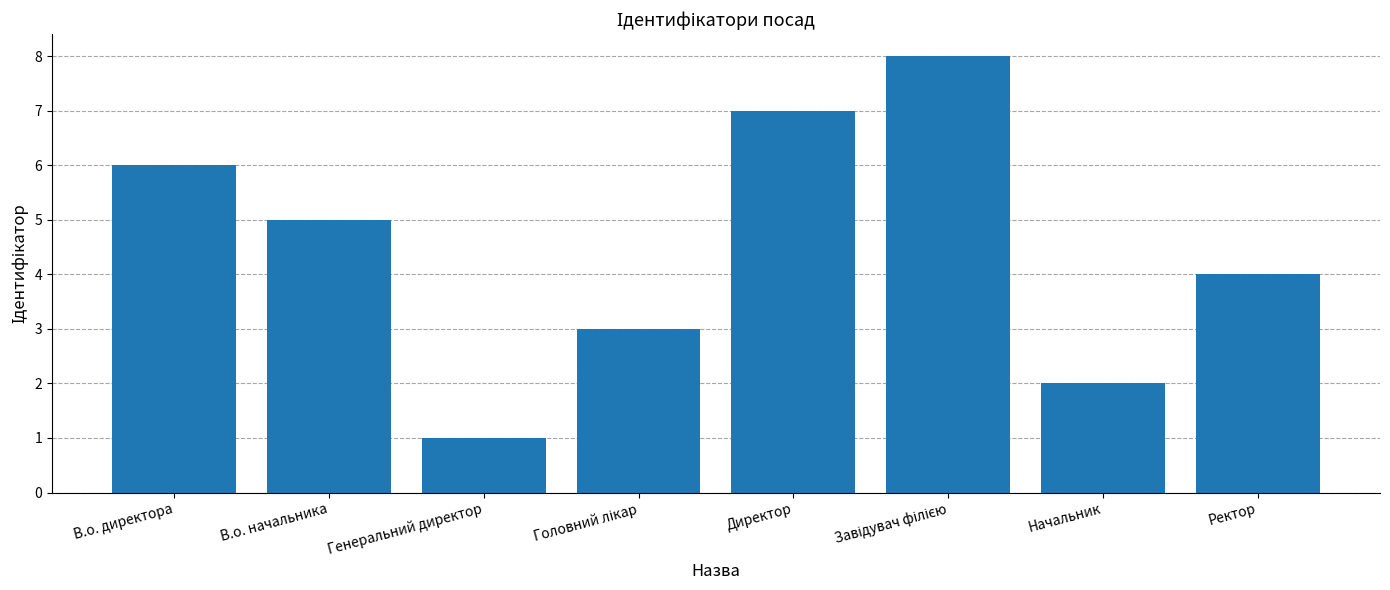

Which label corresponds to the smallest value in the chart?

Генеральний директор